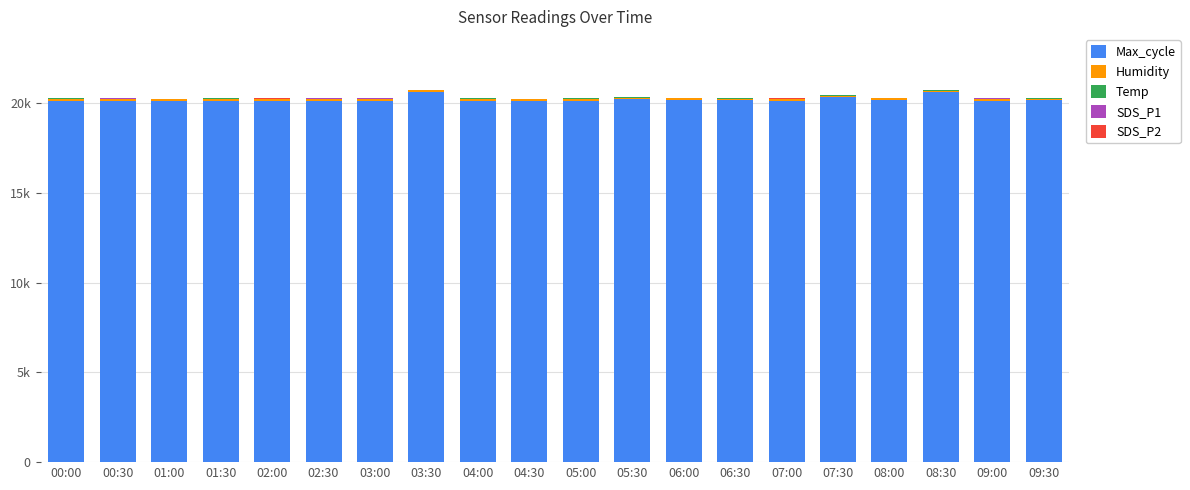

The SDS_P2 series shows 0.4 at 06:00. True or false?

False